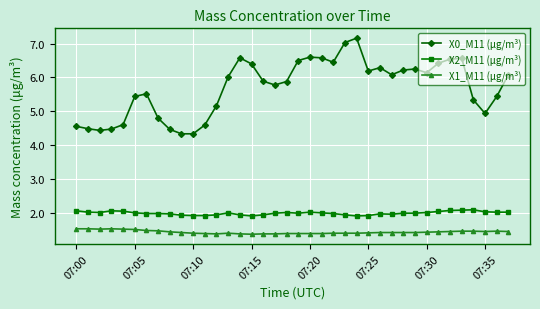

Rank the series by their maximum value, from highest to lowest.

X0_M11 (μg/m³), X2_M11 (μg/m³), X1_M11 (μg/m³)